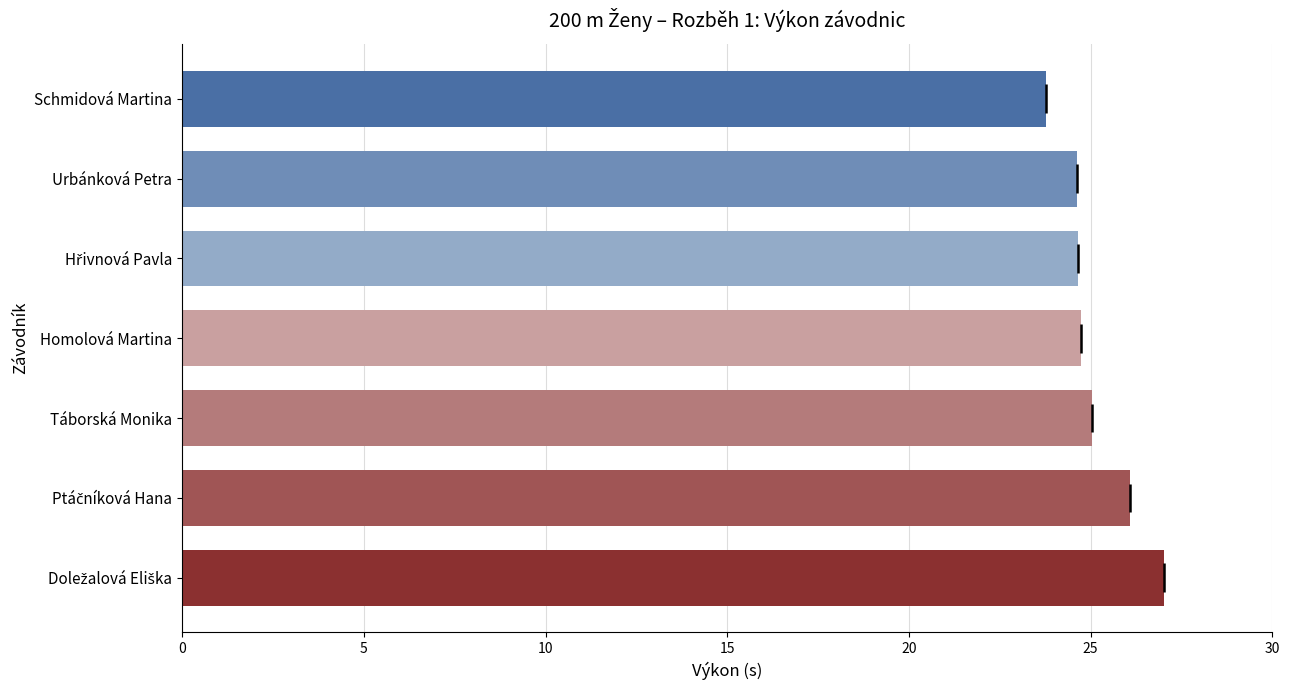

What is the sum of the values at Hřivnová Pavla and Urbánková Petra?

49.3